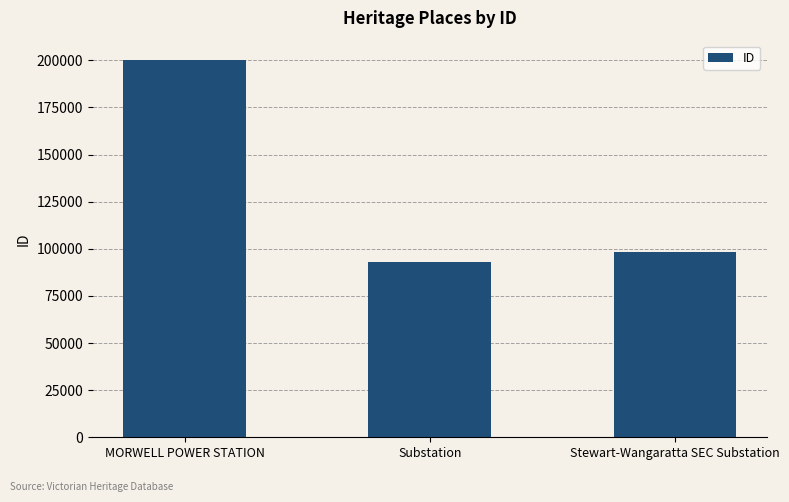

What is the difference between the maximum and second lowest values?

101916